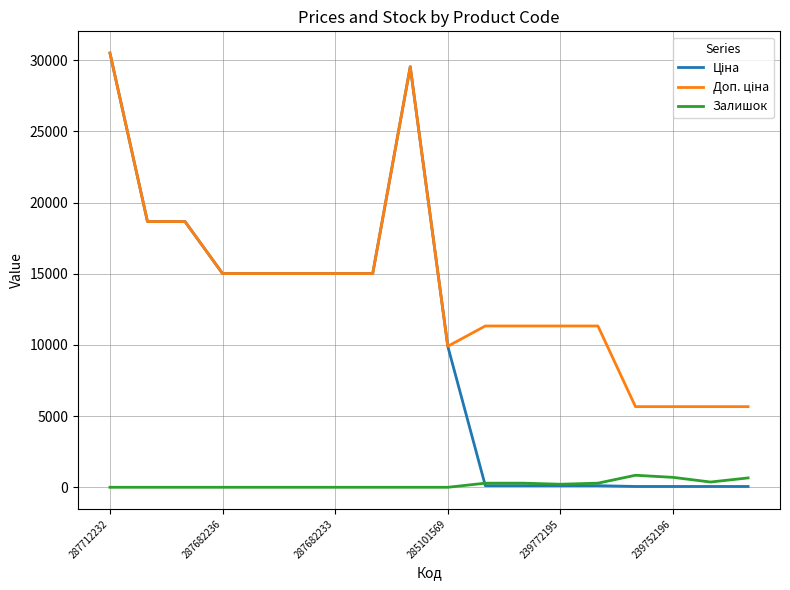

At which label does Залишок reach its minimum?

287712232